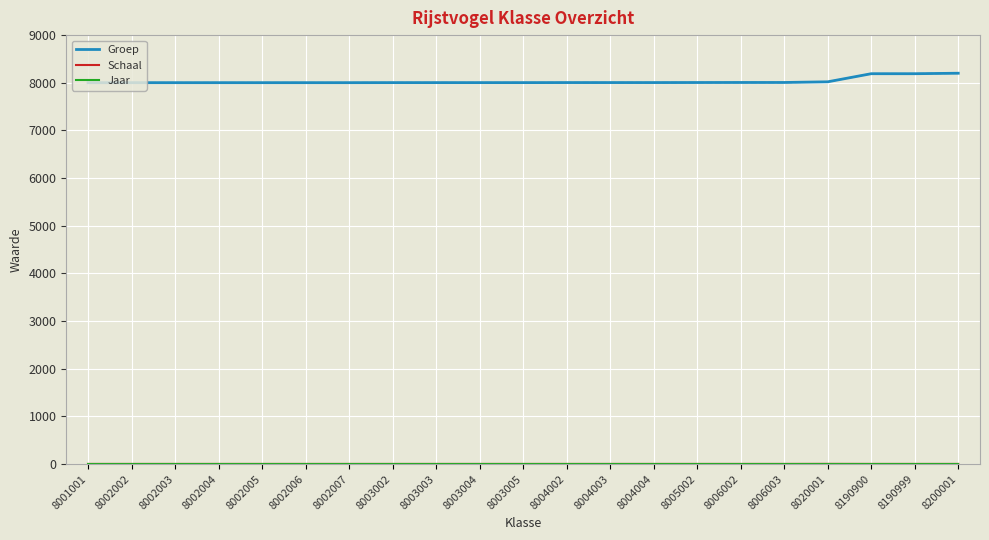

The Groep series shows 4297 at 8002004. True or false?

False